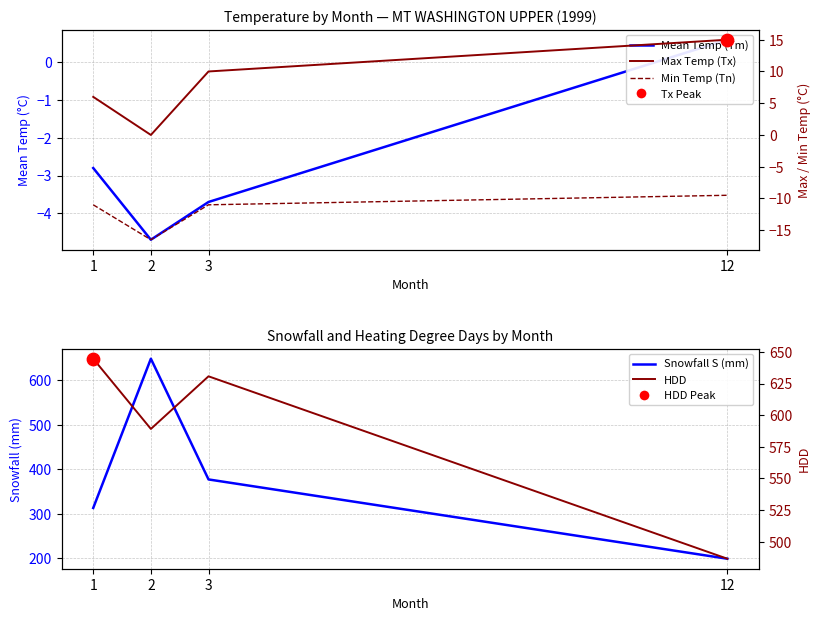

Is the value of Snowfall S (mm) at 3 greater than the value of Mean Temp (Tm) at 12?

Yes